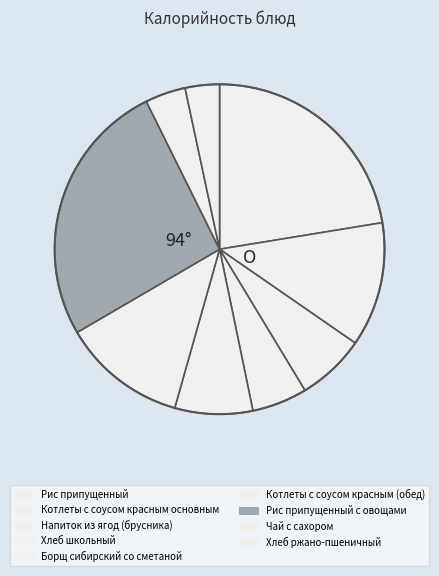

What is the total percentage of Напиток из ягод (брусника) and Чай с сахором?

10.7%